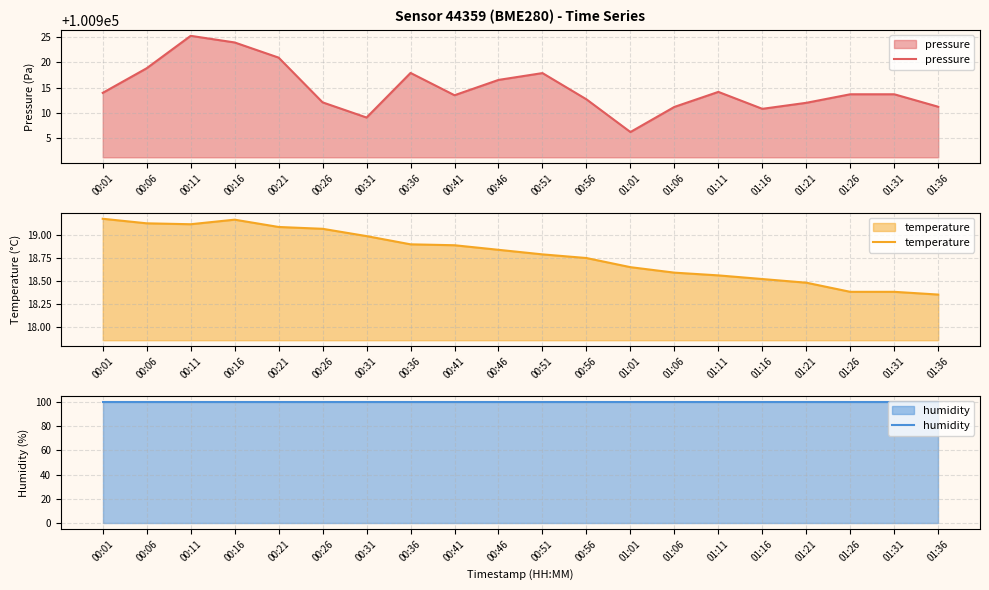

True or false: temperature and pressure cross at least once.

False